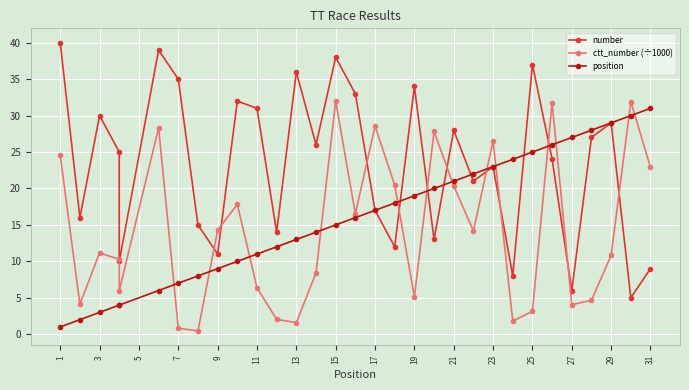

True or false: number has a value of 68.7 at 1.

False